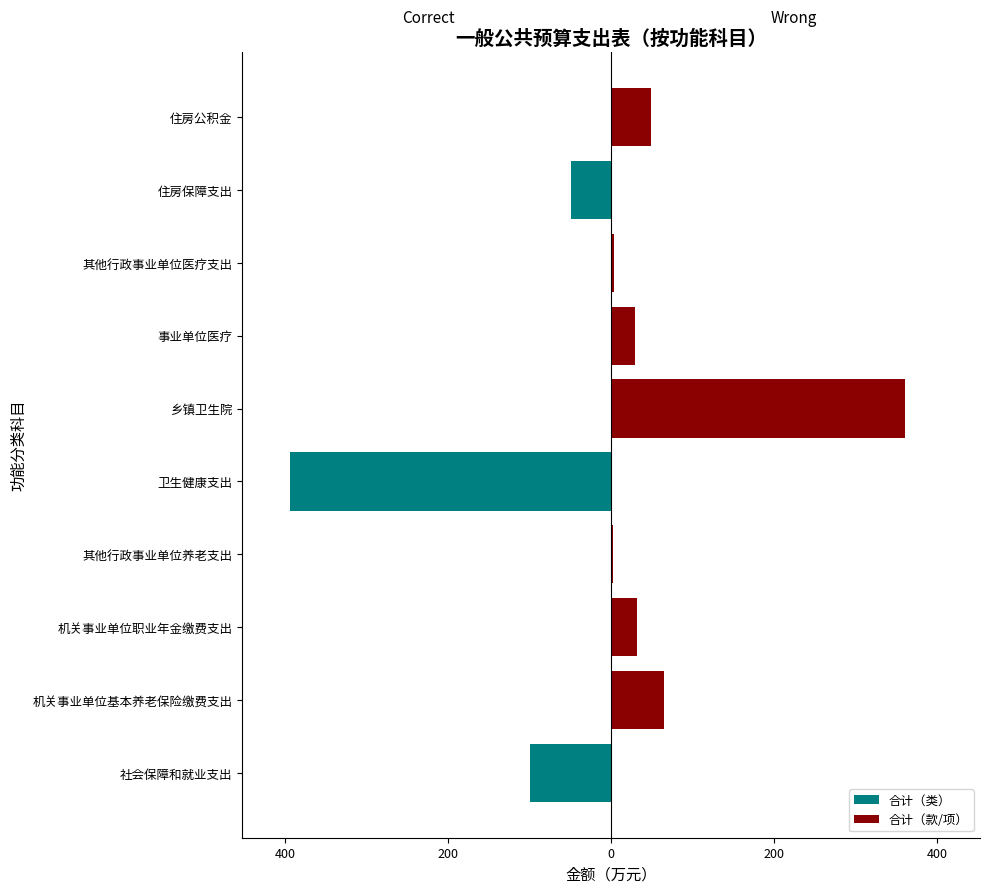

Is it true that 合计（款/项） equals 19.8 at 机关事业单位基本养老保险缴费支出?

False